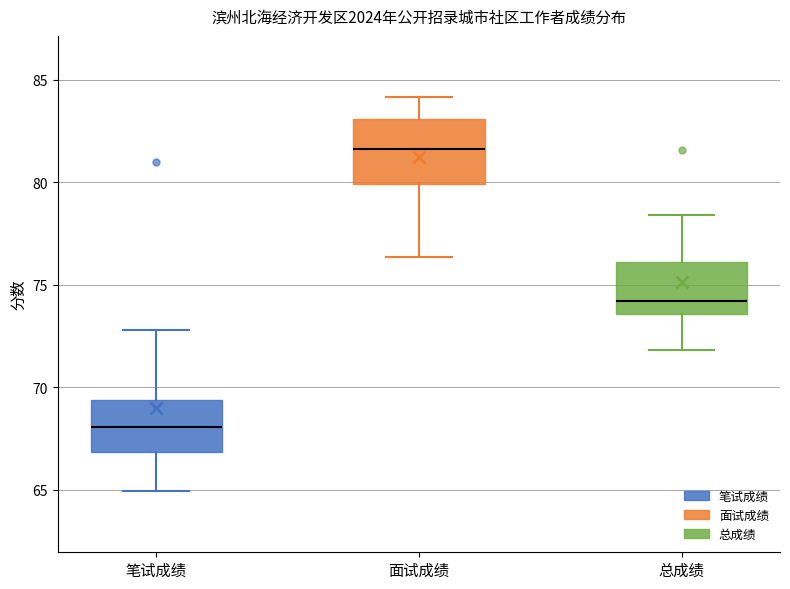

Where does the median line of the box for 总成绩 sit on the y-axis? The values are not printed on the chart, so give them approximately, as read against the axis.

74.0